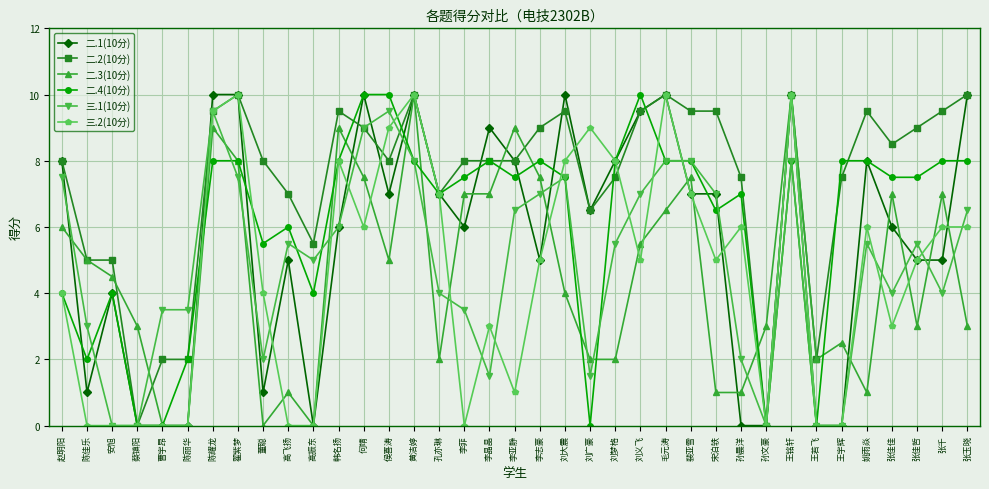

Which series has the largest total across all categories?

二.2(10分)